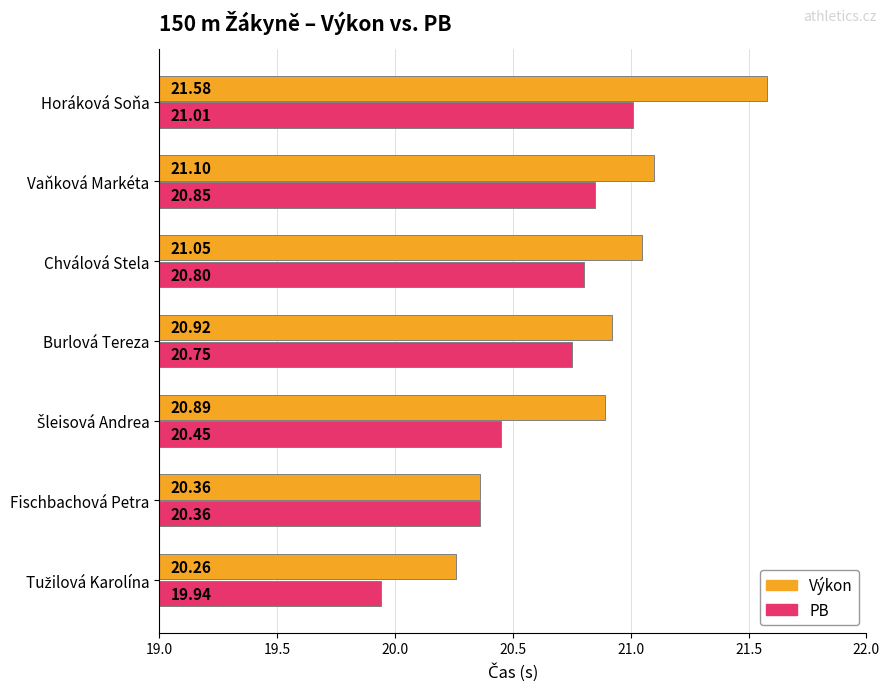

Which series has the largest total across all categories?

Výkon